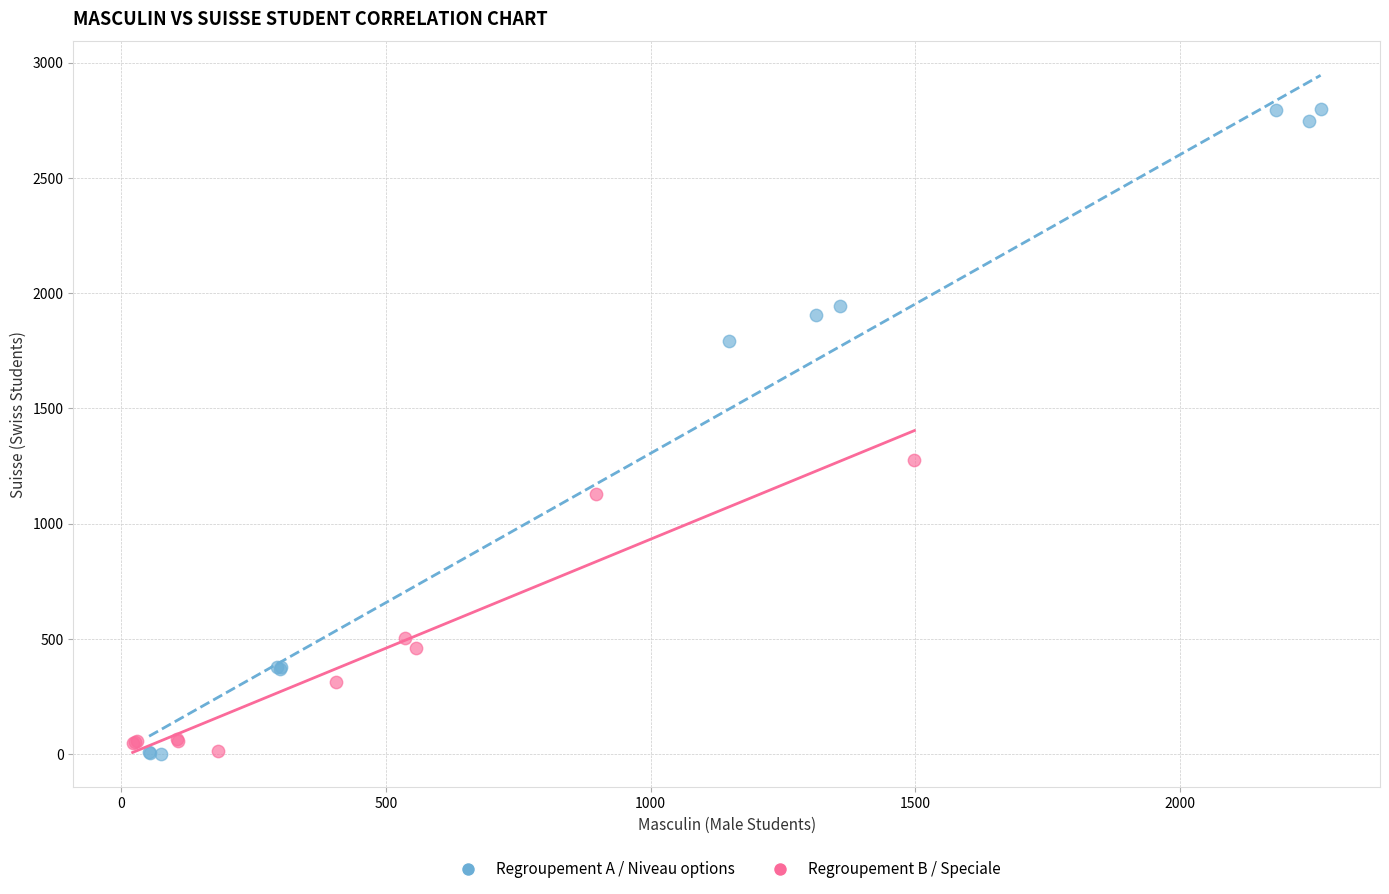

Which series reaches the maximum Y coordinate?

Regroupement A / Niveau options